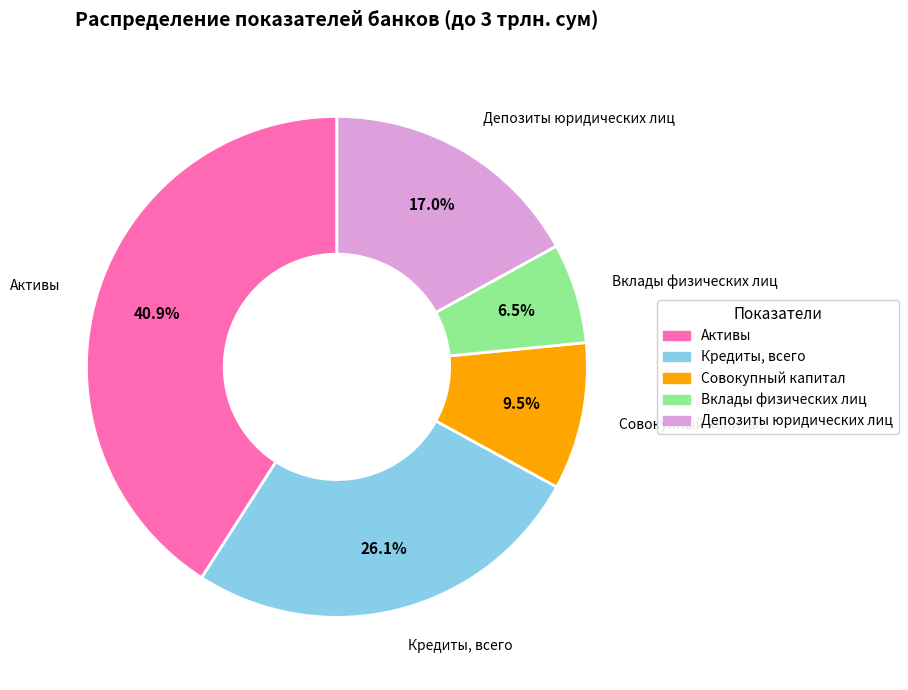

What percentage is NOT represented by Вклады физических лиц?

93.5%